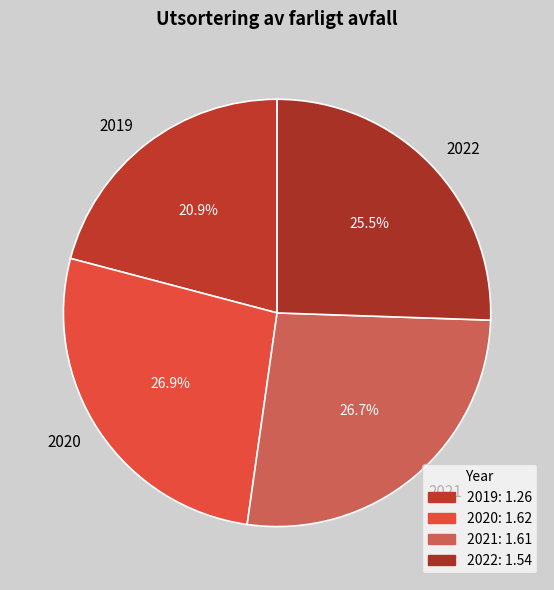

Is the sum of 2022 and 2020 greater than half?

Yes